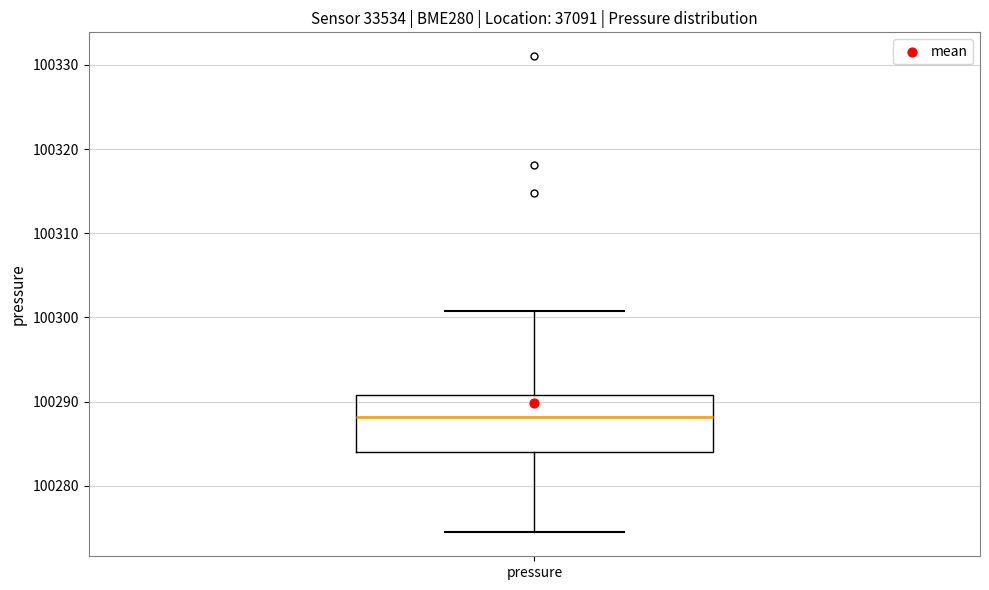

Read this box plot against the y-axis: the position of the median line, the range covered by the box, and the ends of both whiskers. The values are not printed on the chart, so give them approximately, as read against the axis.

median 100288, box 100284 to 100291, whiskers 100274 to 100301